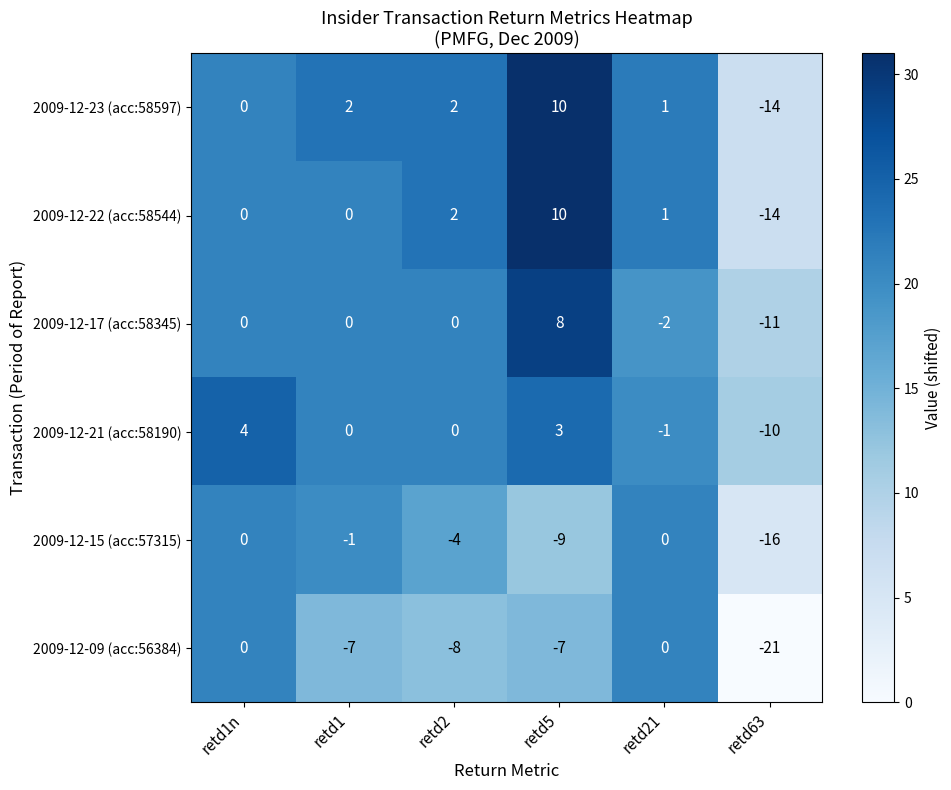

What is the total value across all series at retd1n?

4